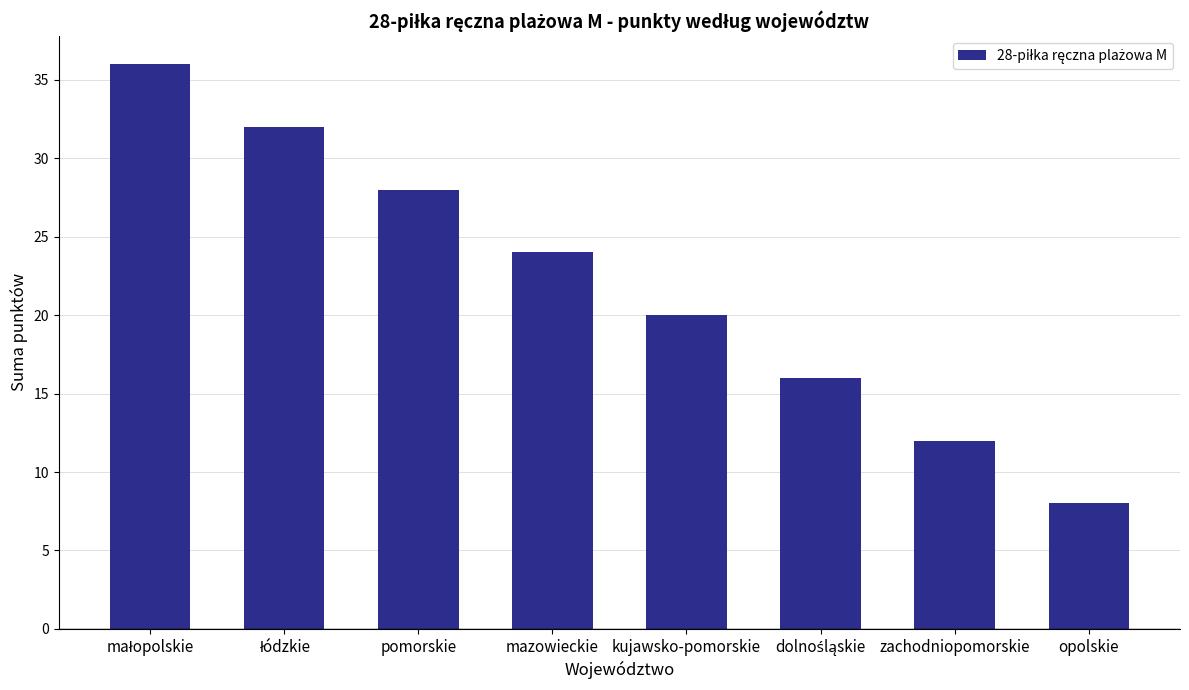

What is the sum of the values at opolskie and kujawsko-pomorskie?

28